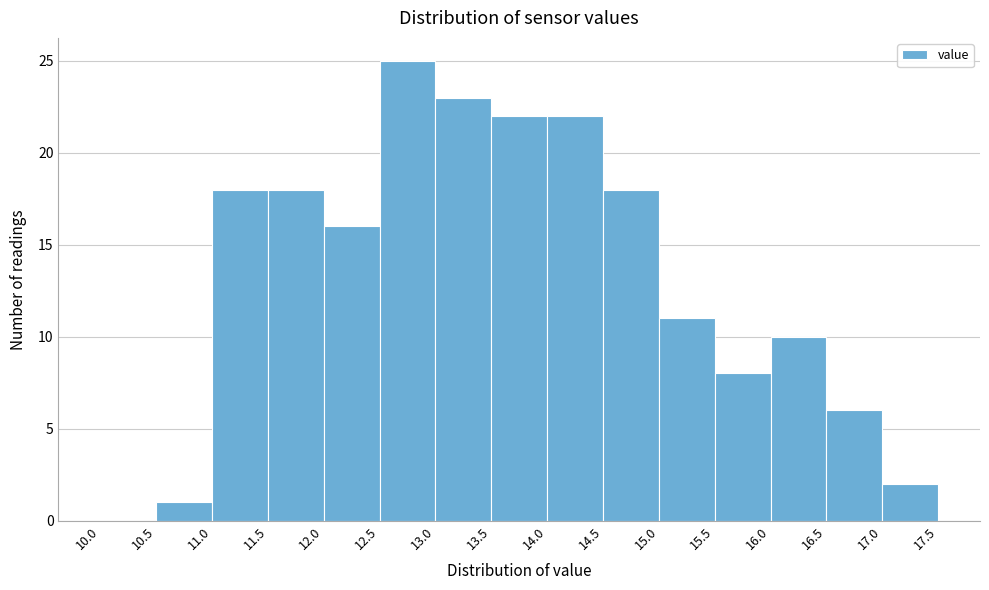

Reading left to right, transcribe this chart: for each bar, give the range it covers on the x-axis and its height. The values are not printed on the chart, so give them approximately, as read against the axis.

10.0 to 10.5: 0
10.5 to 11.0: 1
11.0 to 11.5: 18
11.5 to 12.0: 18
12.0 to 12.5: 16
12.5 to 13.0: 25
13.0 to 13.5: 23
13.5 to 14.0: 22
14.0 to 14.5: 22
14.5 to 15.0: 18
15.0 to 15.5: 11
15.5 to 16.0: 8
16.0 to 16.5: 10
16.5 to 17.0: 6
17.0 to 17.5: 2